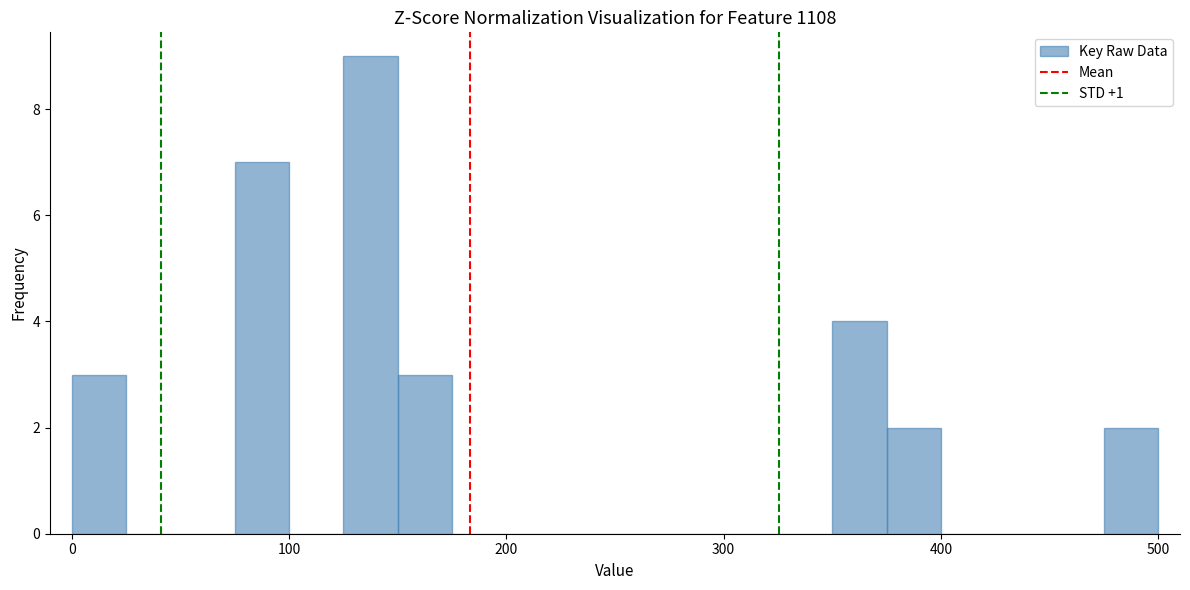

Around what value on the x-axis is the tallest bar? Give the approximate position of its centre, as read against the axis.

140